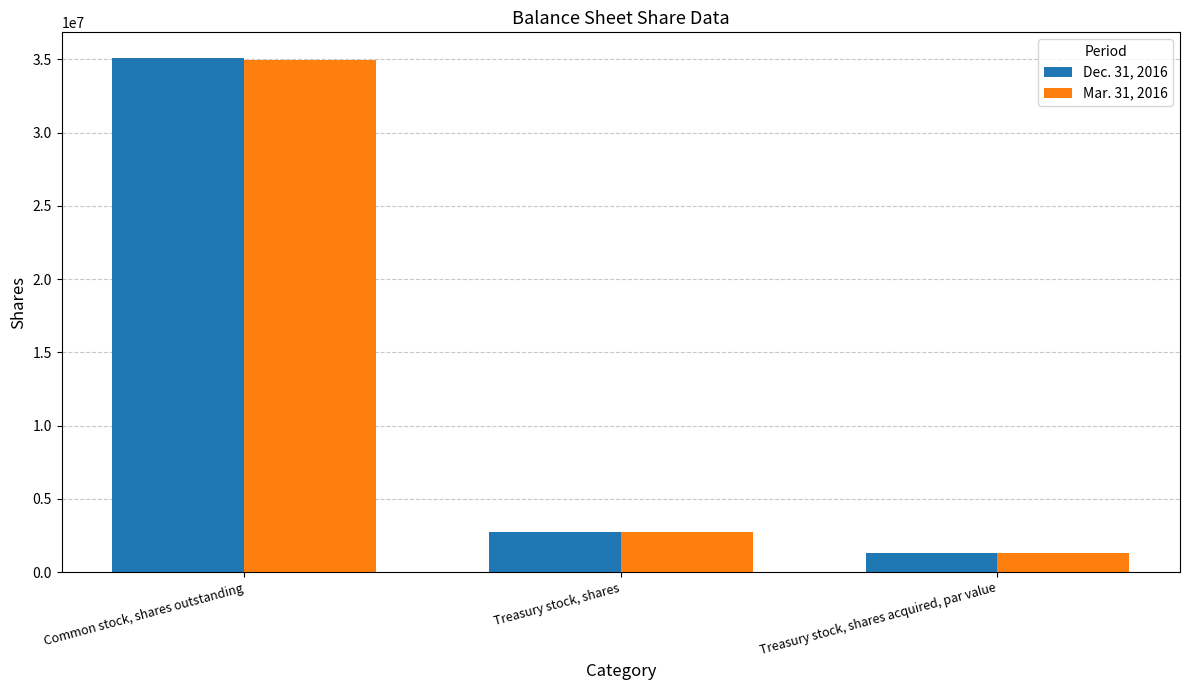

At which label does Mar. 31, 2016 reach its minimum?

Treasury stock, shares acquired, par value